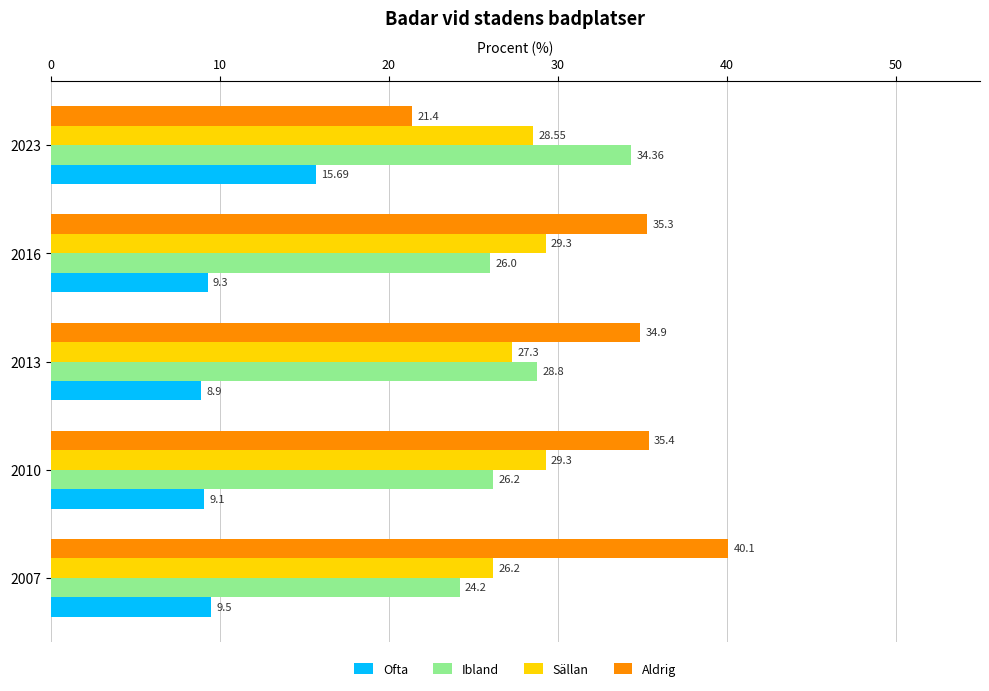

What is the difference between the maximum and minimum values in the Aldrig series?

18.7